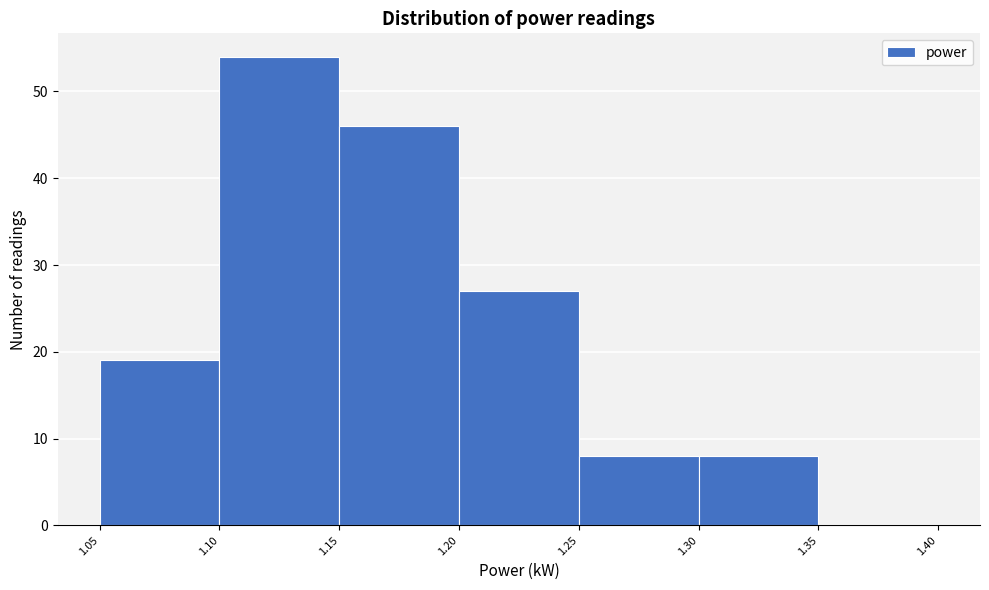

Reading left to right, list every bar in this chart as the range it spans on the x-axis followed by its height. The values are not printed on the chart, so give them approximately, as read against the axis.

1.05 to 1.10: 19
1.10 to 1.15: 54
1.15 to 1.20: 46
1.20 to 1.25: 27
1.25 to 1.30: 8
1.30 to 1.35: 8
1.35 to 1.40: 0